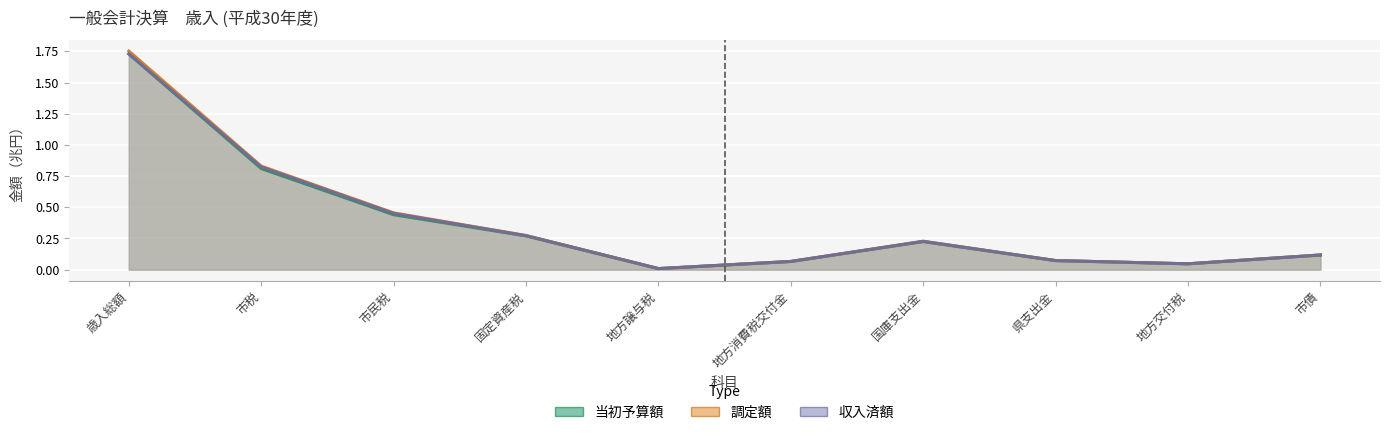

Rank the series at 地方交付税 from highest to lowest value.

当初予算額, 調定額, 収入済額